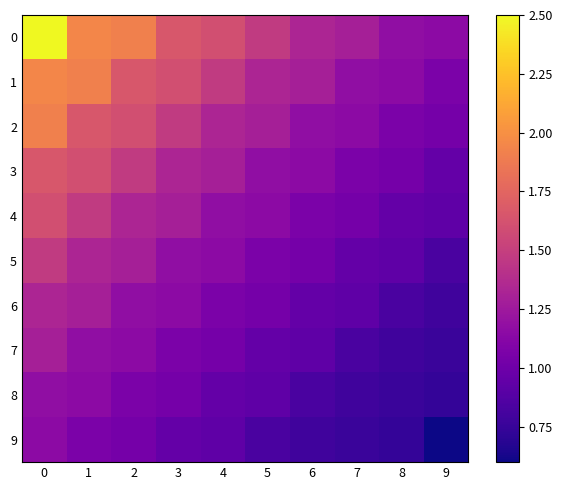

How many data points does each series have?

10